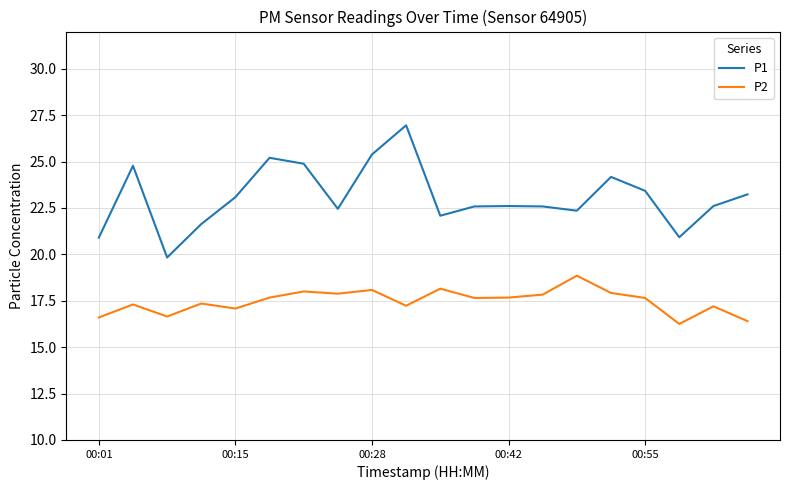

True or false: P2 and P1 cross at least once.

False